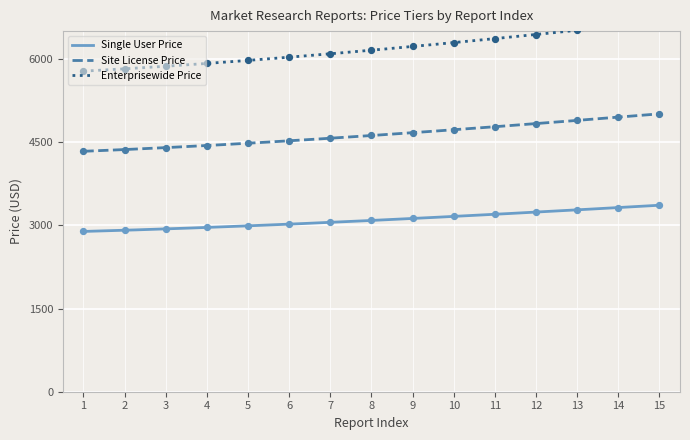

At how many categories does at least one series exceed 3402?

15